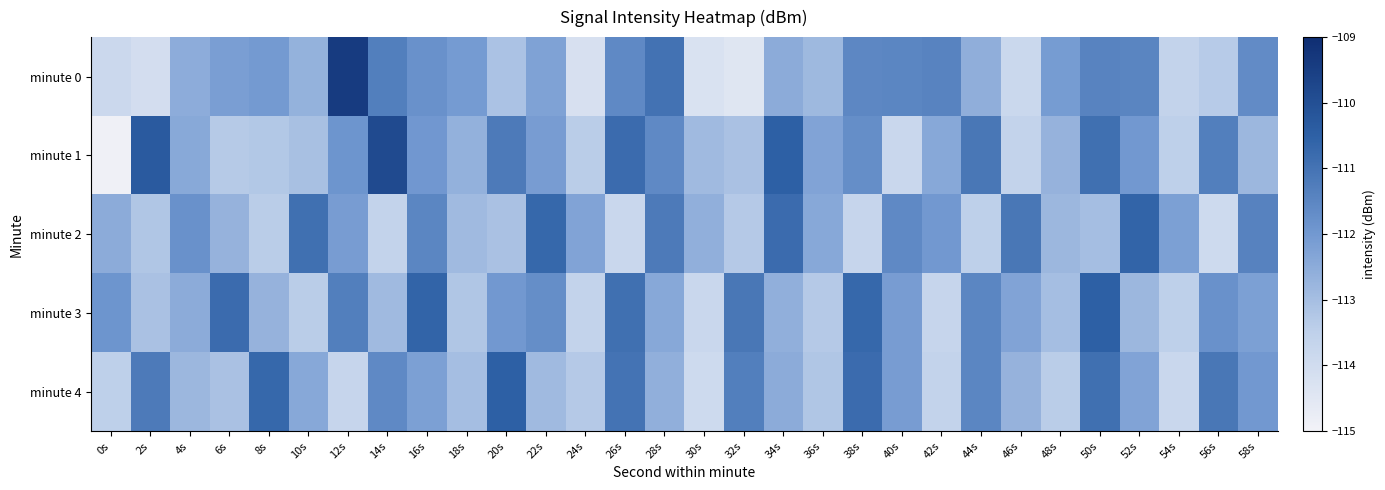

Reading right to left, extract all data points from this chart.

minute 0: 58s=-111.6	56s=-113.3	54s=-113.6	52s=-111.5	50s=-111.4	48s=-112.1	46s=-113.8	44s=-112.6	42s=-111.4	40s=-111.5	38s=-111.5	36s=-112.8	34s=-112.5	32s=-114.4	30s=-114.3	28s=-111.0	26s=-111.6	24s=-114.2	22s=-112.3	20s=-113.1	18s=-112.1	16s=-111.8	14s=-111.3	12s=-109.4	10s=-112.7	8s=-112.0	6s=-112.2	4s=-112.5	2s=-114.1	0s=-113.8
minute 1: 58s=-112.8	56s=-111.3	54s=-113.5	52s=-112.0	50s=-110.9	48s=-112.7	46s=-113.6	44s=-111.1	42s=-112.4	40s=-113.8	38s=-111.7	36s=-112.3	34s=-110.5	32s=-113.1	30s=-112.9	28s=-111.6	26s=-110.8	24s=-113.4	22s=-112.1	20s=-111.2	18s=-112.6	16s=-112.0	14s=-109.9	12s=-111.9	10s=-113.0	8s=-113.3	6s=-113.3	4s=-112.4	2s=-110.3	0s=-114.9
minute 2: 58s=-111.4	56s=-113.9	54s=-112.2	52s=-110.6	50s=-113.0	48s=-112.8	46s=-111.1	44s=-113.5	42s=-112.0	40s=-111.6	38s=-113.7	36s=-112.4	34s=-110.8	32s=-113.3	30s=-112.6	28s=-111.2	26s=-113.8	24s=-112.3	22s=-110.7	20s=-113.1	18s=-112.9	16s=-111.5	14s=-113.6	12s=-112.1	10s=-110.9	8s=-113.4	6s=-112.7	4s=-111.8	2s=-113.2	0s=-112.5
minute 3: 58s=-112.2	56s=-111.8	54s=-113.5	52s=-112.8	50s=-110.5	48s=-113.0	46s=-112.3	44s=-111.5	42s=-113.7	40s=-112.1	38s=-110.7	36s=-113.3	34s=-112.6	32s=-111.1	30s=-113.8	28s=-112.4	26s=-110.9	24s=-113.6	22s=-111.7	20s=-112.0	18s=-113.2	16s=-110.6	14s=-112.9	12s=-111.3	10s=-113.4	8s=-112.7	6s=-110.8	4s=-112.5	2s=-113.1	0s=-111.9
minute 4: 58s=-112.0	56s=-111.1	54s=-113.8	52s=-112.3	50s=-110.9	48s=-113.4	46s=-112.7	44s=-111.5	42s=-113.6	40s=-112.1	38s=-110.8	36s=-113.2	34s=-112.5	32s=-111.3	30s=-113.9	28s=-112.6	26s=-111.0	24s=-113.3	22s=-112.9	20s=-110.5	18s=-113.0	16s=-112.2	14s=-111.6	12s=-113.7	10s=-112.4	8s=-110.7	6s=-113.1	4s=-112.8	2s=-111.2	0s=-113.5